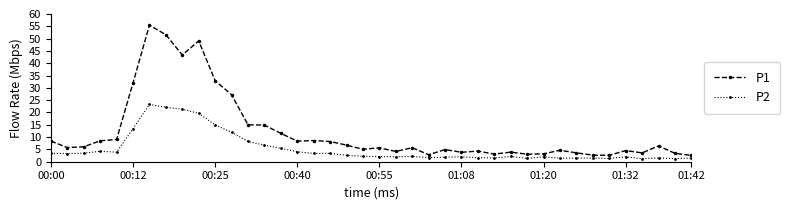

What is the value of the P2 point at the 15th from the left?

5.4